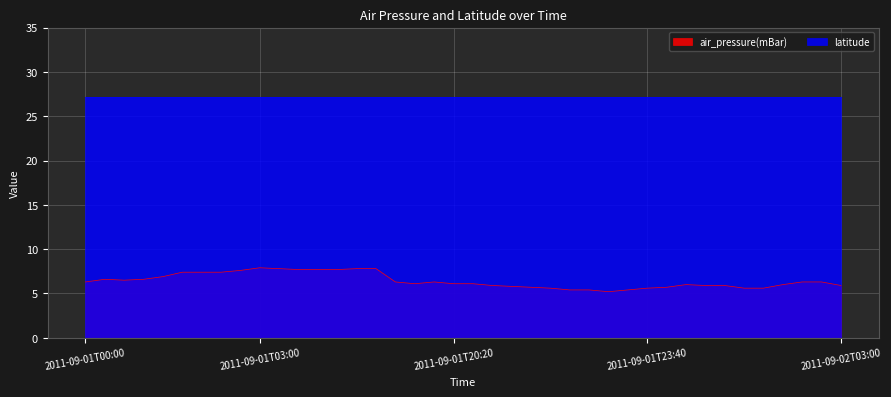

List the labels in order of value, smallest first.

2011-09-01T23:00, 2011-09-01T22:20, 2011-09-01T22:40, 2011-09-01T23:20, 2011-09-01T22:00, 2011-09-01T23:40, 2011-09-02T01:20, 2011-09-02T01:40, 2011-09-01T21:40, 2011-09-02T00:00, 2011-09-01T21:20, 2011-09-01T21:00, 2011-09-02T00:40, 2011-09-02T01:00, 2011-09-02T03:00, 2011-09-02T00:20, 2011-09-02T02:00, 2011-09-01T19:40, 2011-09-01T20:20, 2011-09-01T20:40, 2011-09-01T00:00, 2011-09-01T19:20, 2011-09-01T20:00, 2011-09-02T02:20, 2011-09-02T02:40, 2011-09-01T00:40, 2011-09-01T00:20, 2011-09-01T01:00, 2011-09-01T01:20, 2011-09-01T01:40, 2011-09-01T02:00, 2011-09-01T02:20, 2011-09-01T02:40, 2011-09-01T03:40, 2011-09-01T04:00, 2011-09-01T04:20, 2011-09-01T03:20, 2011-09-01T04:40, 2011-09-01T06:00, 2011-09-01T03:00